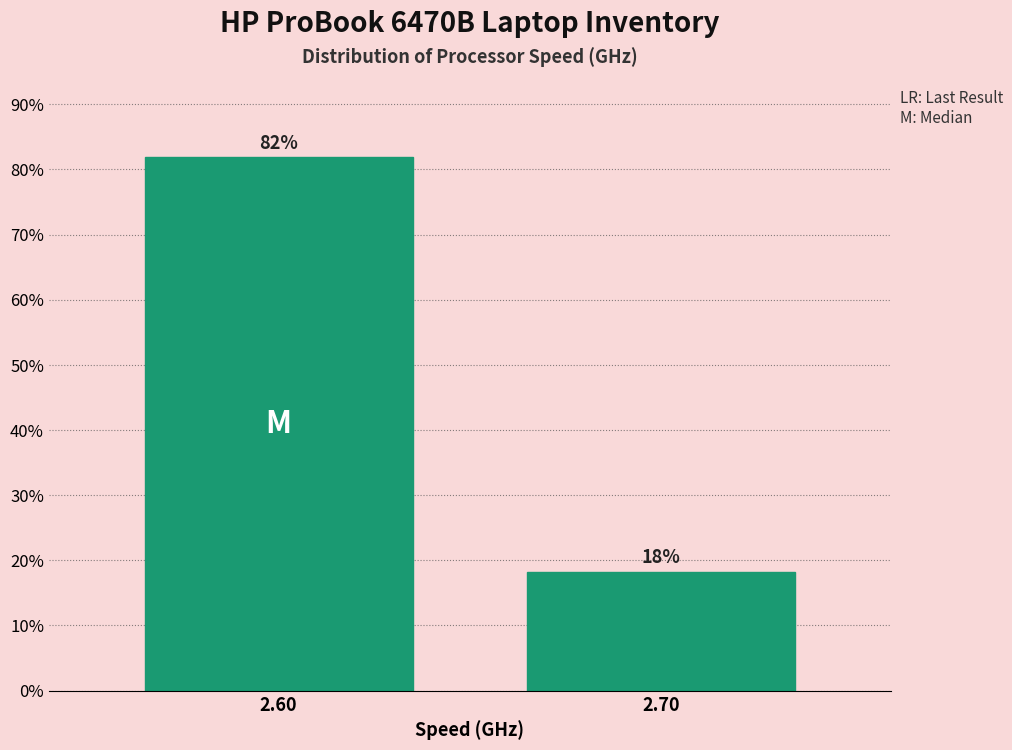

List the labels in order of value, smallest first.

2.70, 2.60